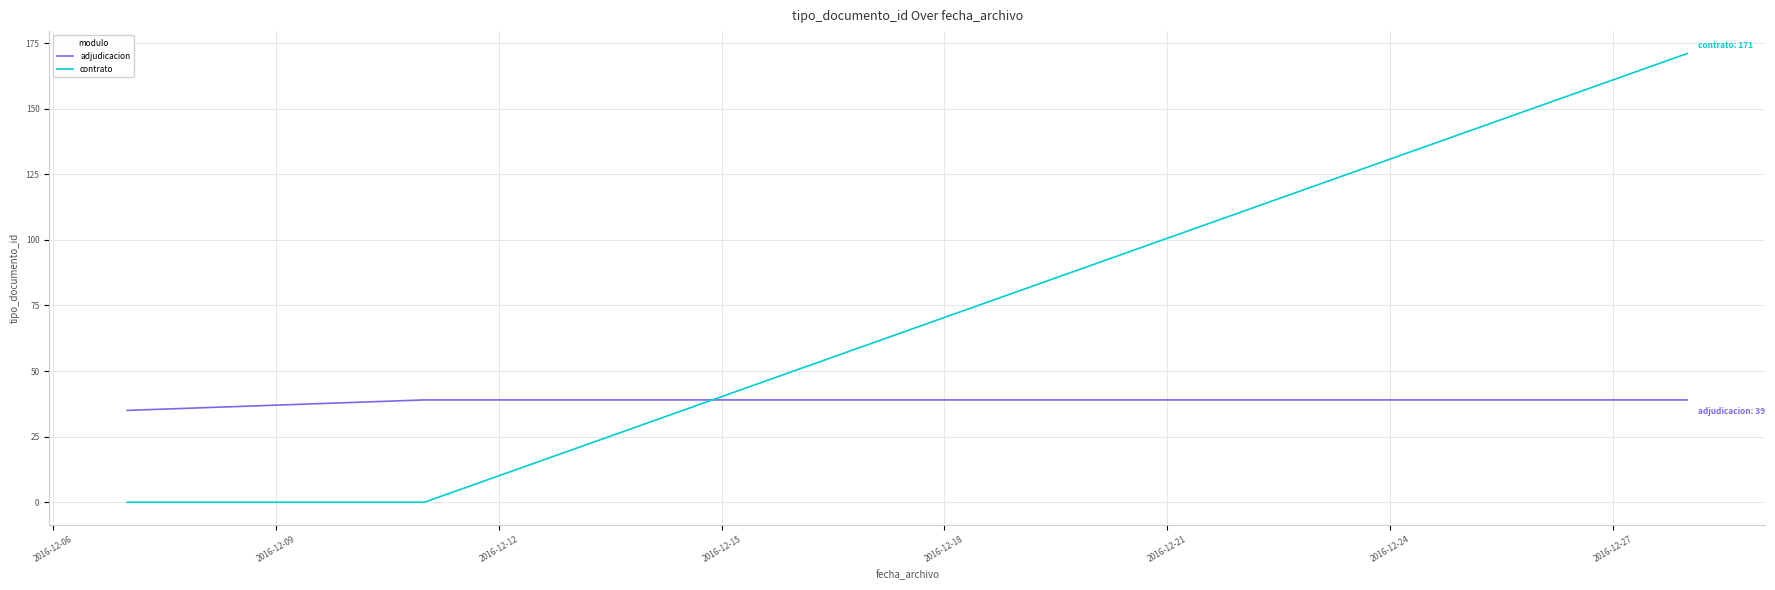

After their last crossing, which series has the higher values: contrato or adjudicacion?

contrato